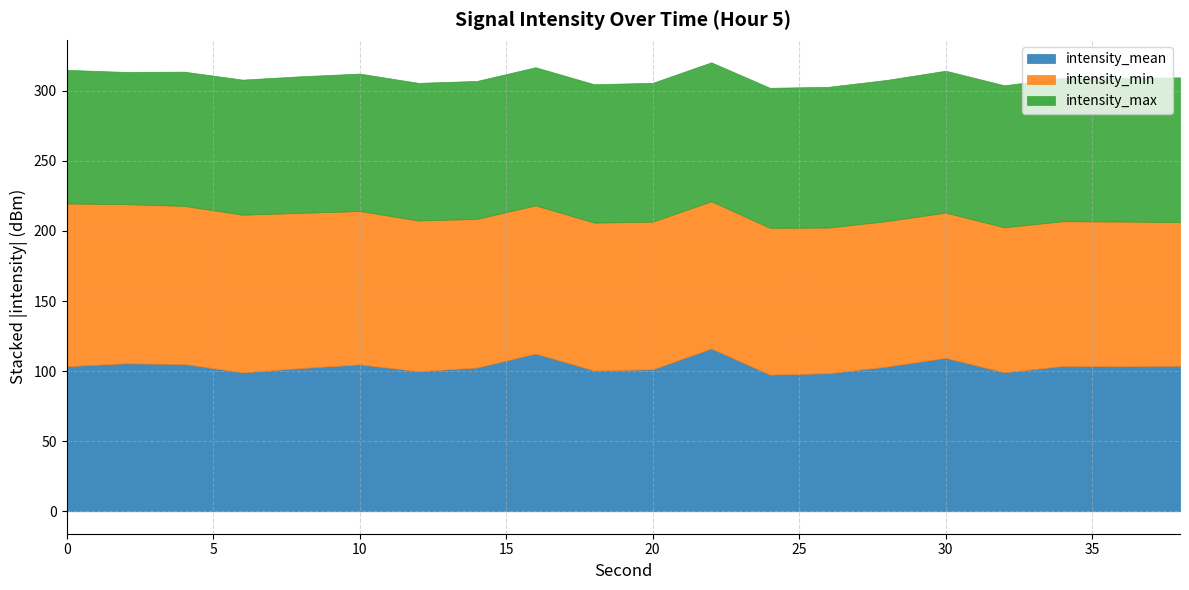

Which has a higher value, 20 or 14?

20